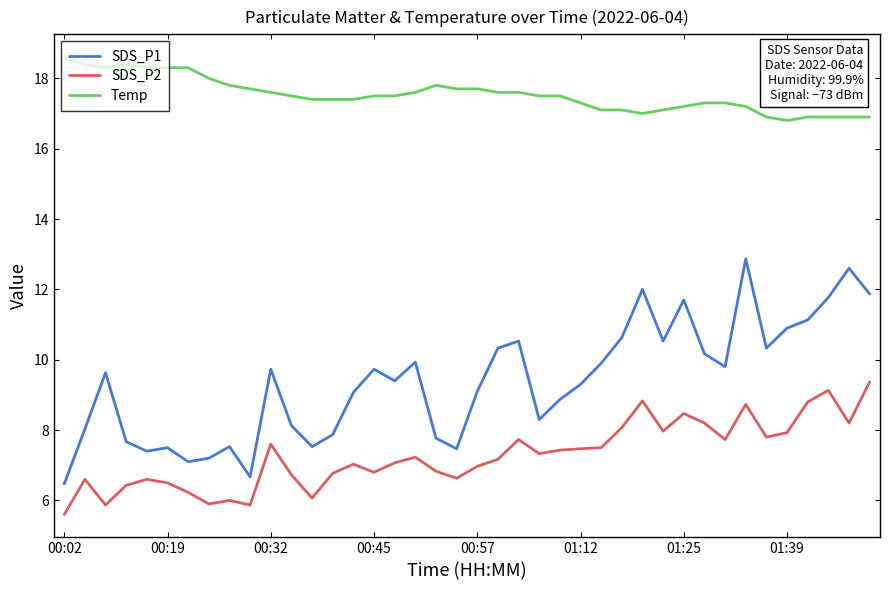

What is the average value of the Temp series?

17.5